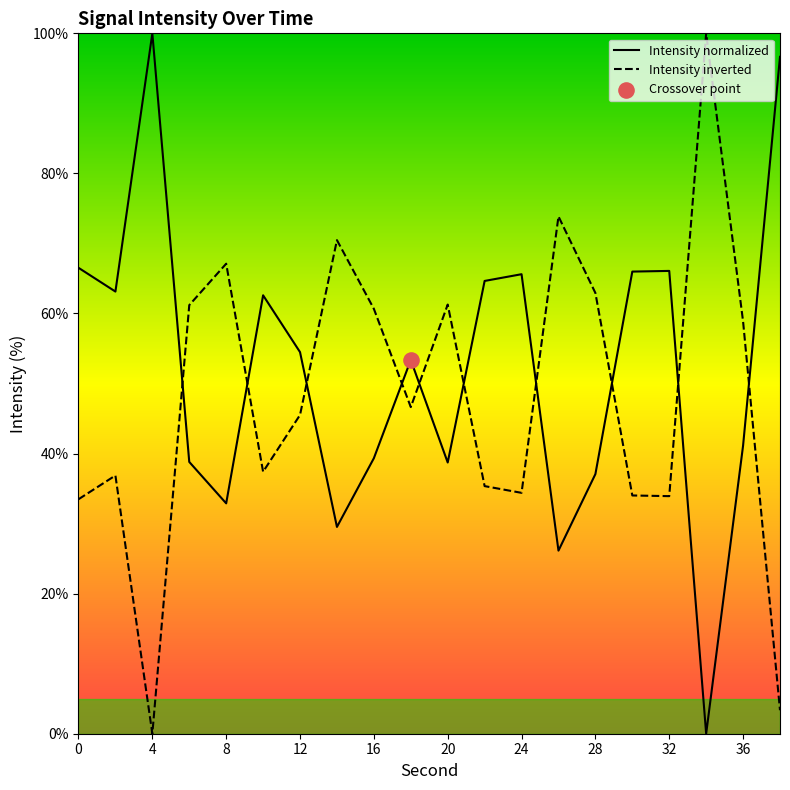

Which series contains the lowest Y value?

Intensity normalized